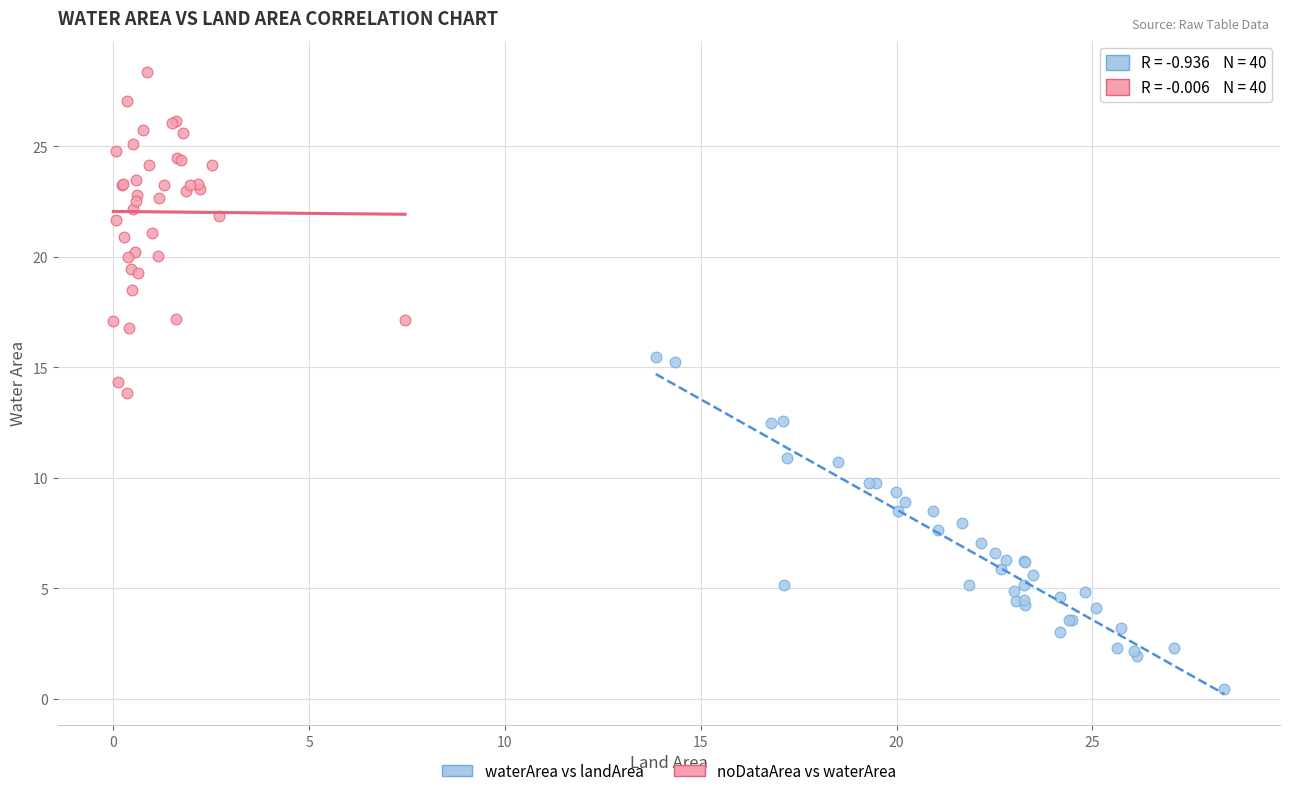

Which series contains the lowest Y value?

waterArea vs landArea